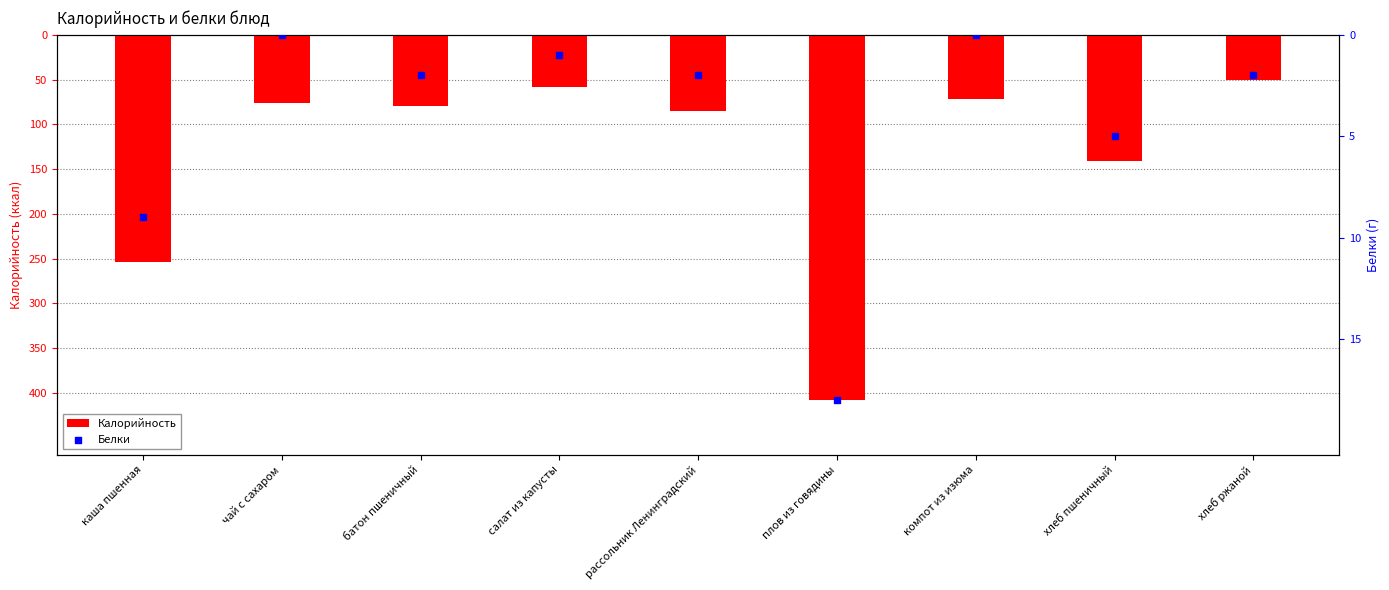

Which series has the largest total across all categories?

Белки